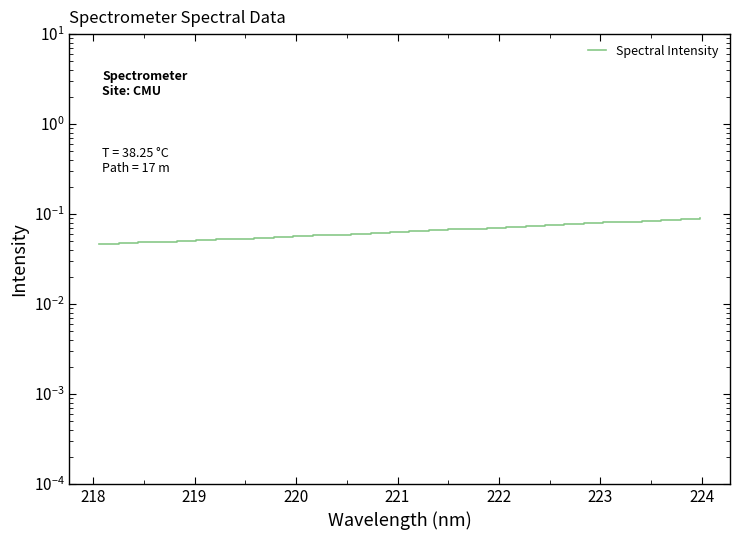

How many categories are shown in the chart?

32